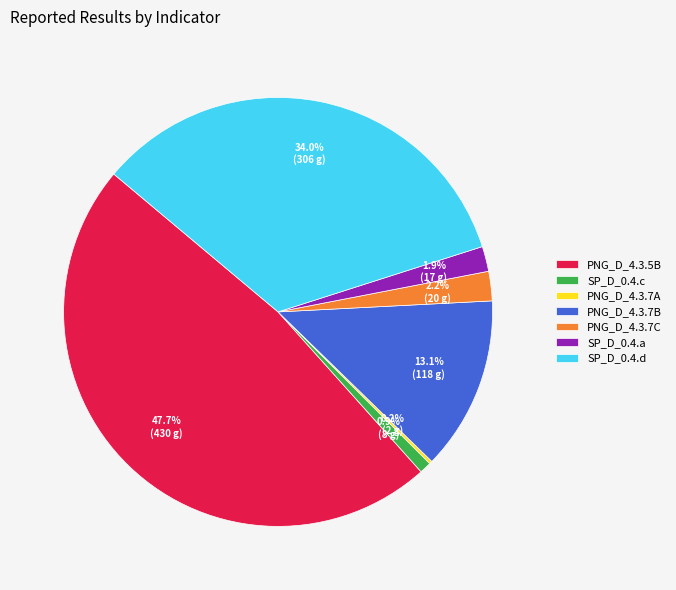

Which slice is the largest?

PNG_D_4.3.5B